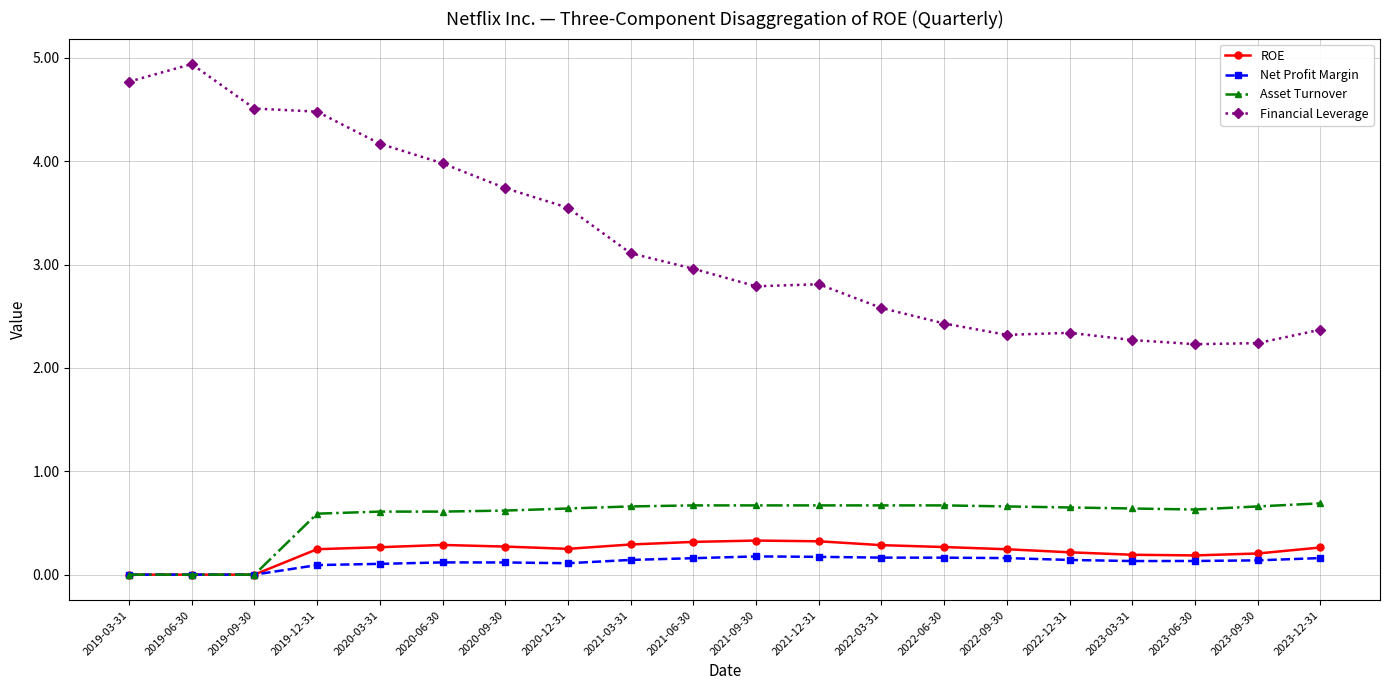

At how many categories does at least one series exceed 1?

20